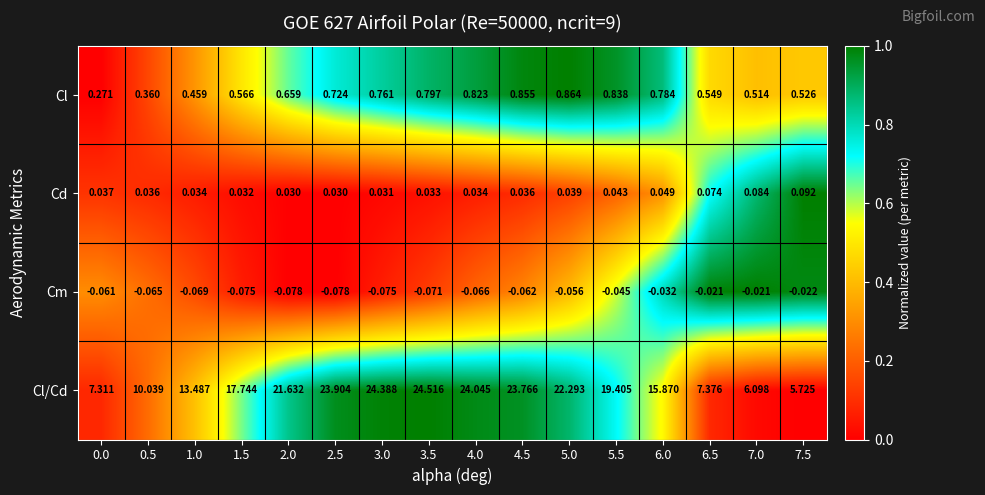

Which series has the widest spread of values?

Cl/Cd